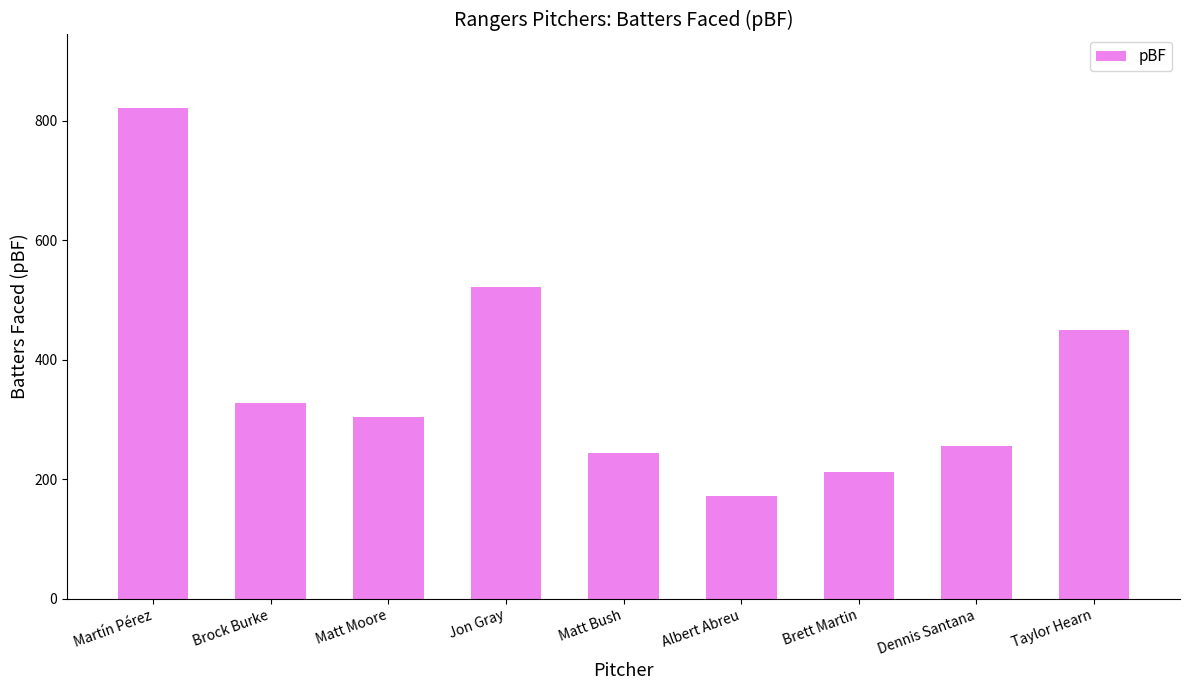

Between Dennis Santana and Martín Pérez, which is larger?

Martín Pérez